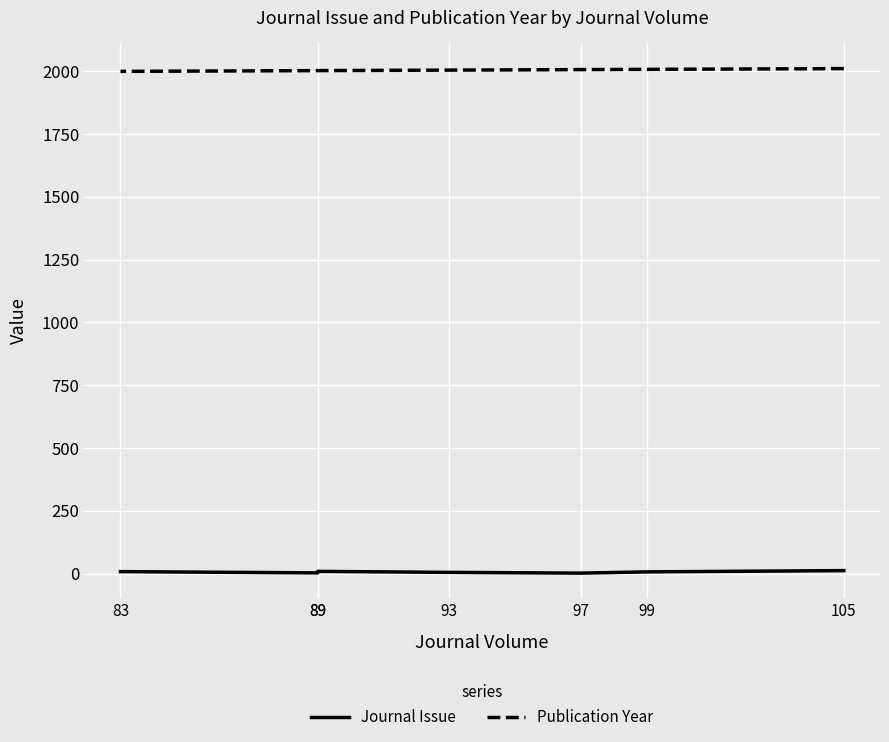

True or false: Journal Issue and Publication Year intersect in this chart.

False